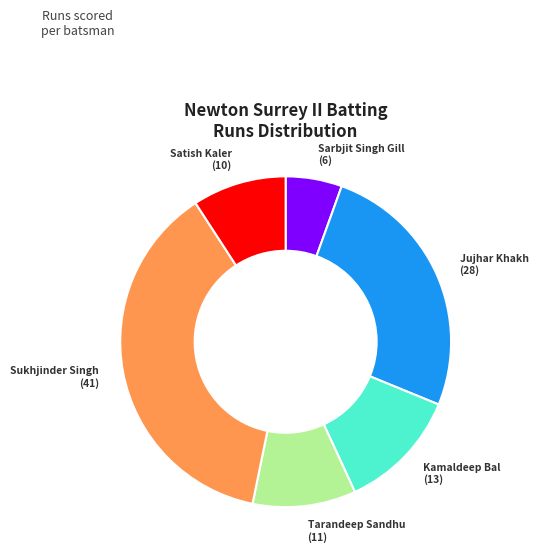

Does any single category account for the majority?

No